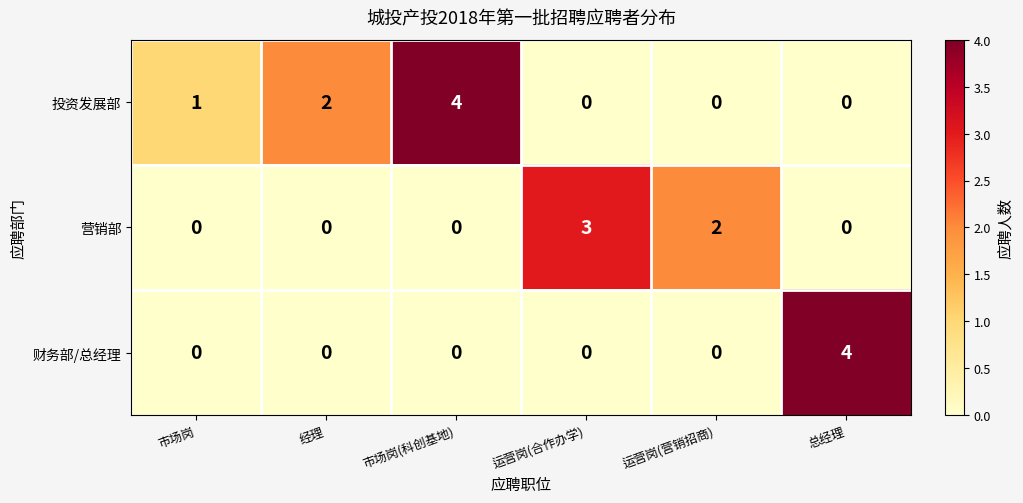

Count the 营销部 values in the range 0 to 2.

5